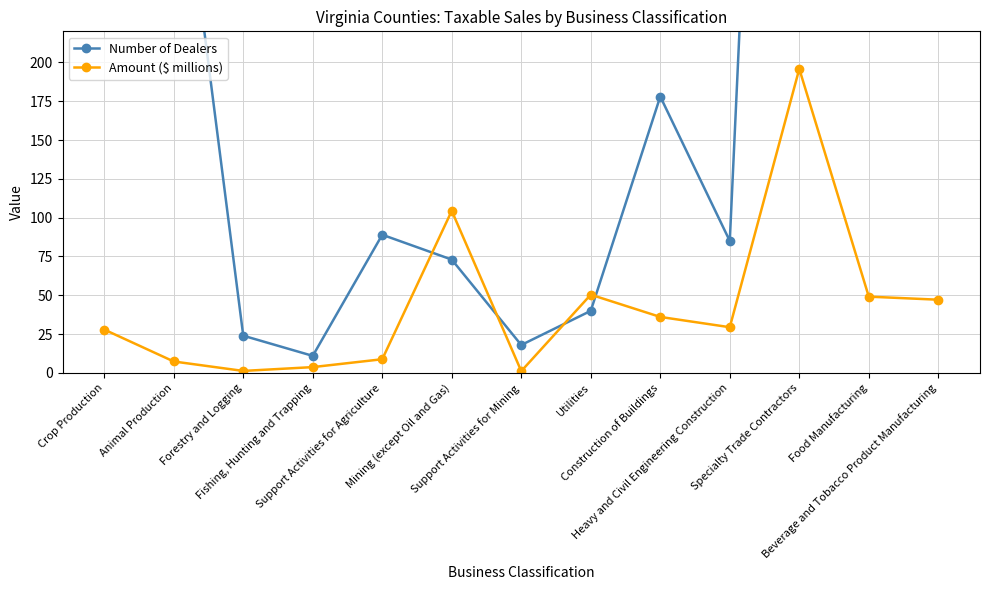

True or false: Number of Dealers has more than 0 interior local peaks.

True